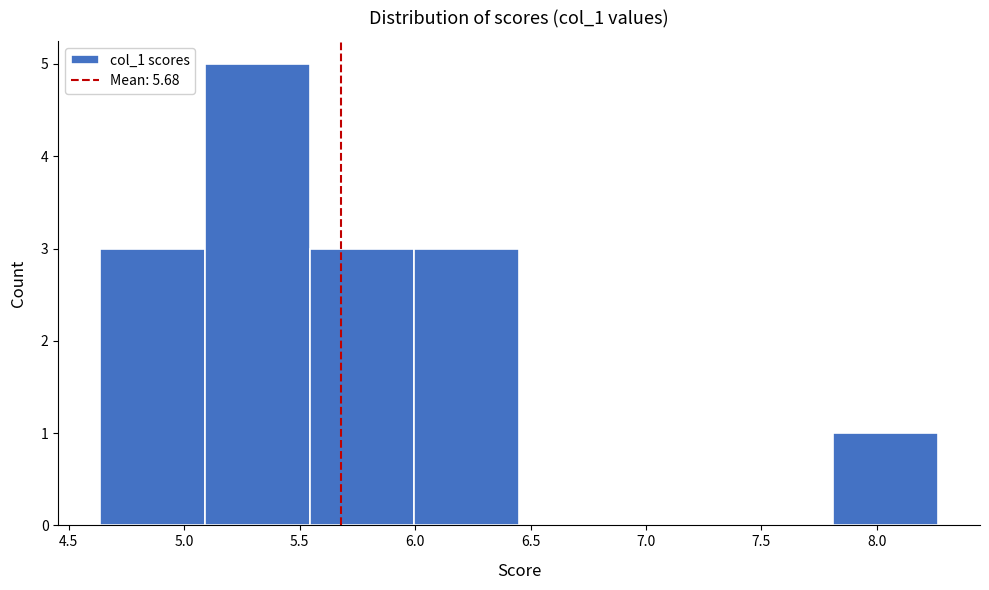

What is the height of the bar covering 6.00 to 6.45 on the x-axis? Neither the bar edges nor the heights are printed on the chart, so give them approximately, as read against the axes.

3